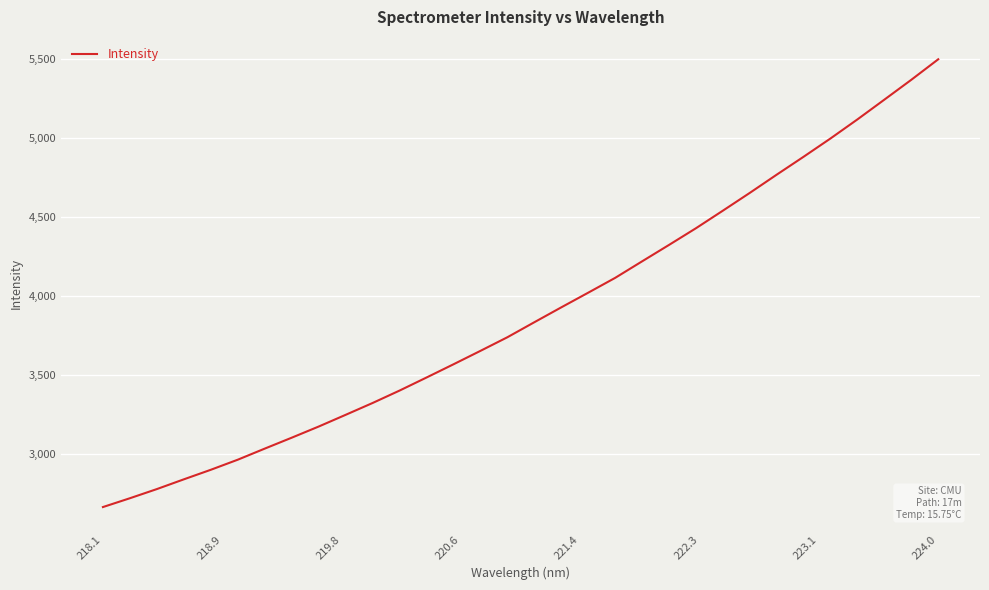

What is the maximum value shown in the chart?

5496.8